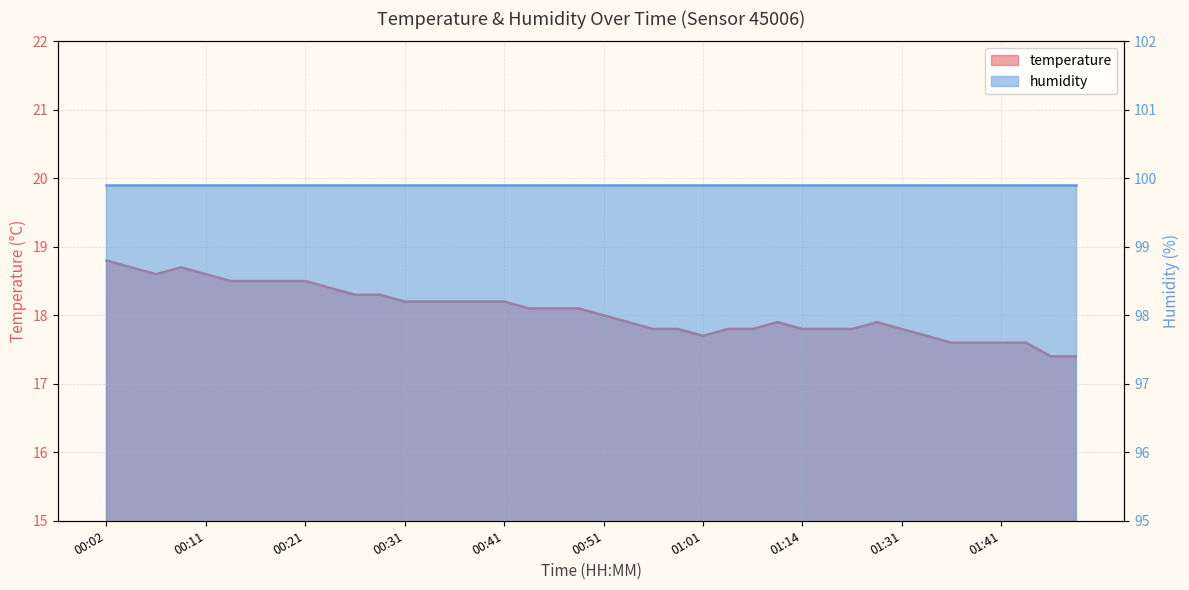

List the labels in order of value, largest first.

00:02, 00:04, 00:09, 00:07, 00:11, 00:14, 00:16, 00:19, 00:21, 00:24, 00:26, 00:29, 00:31, 00:34, 00:36, 00:39, 00:41, 00:43, 00:46, 00:48, 00:51, 00:53, 01:12, 01:22, 00:56, 00:58, 01:03, 01:06, 01:14, 01:17, 01:19, 01:31, 01:01, 01:34, 01:36, 01:39, 01:41, 01:43, 01:46, 01:48